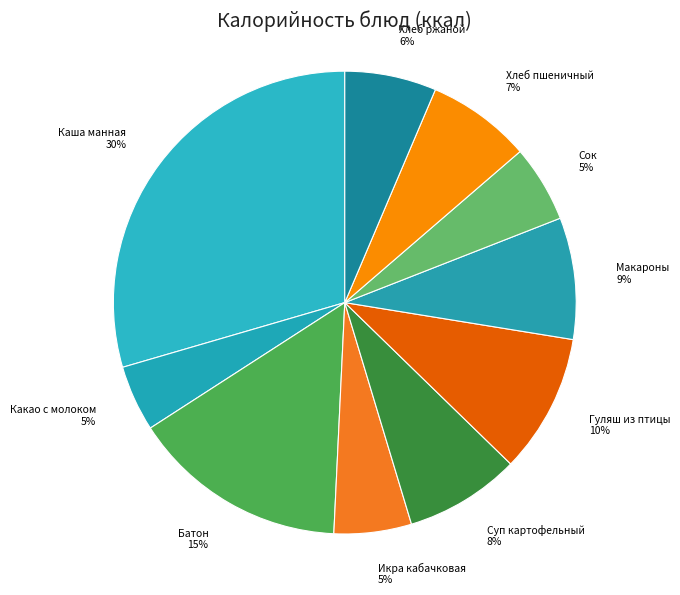

To the nearest percent, what is the average slice percentage?

10%